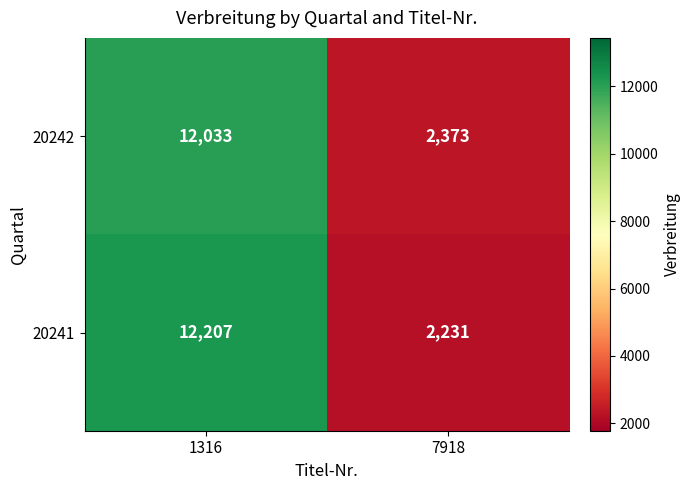

The 20241 series shows 12207 at 1316. True or false?

True